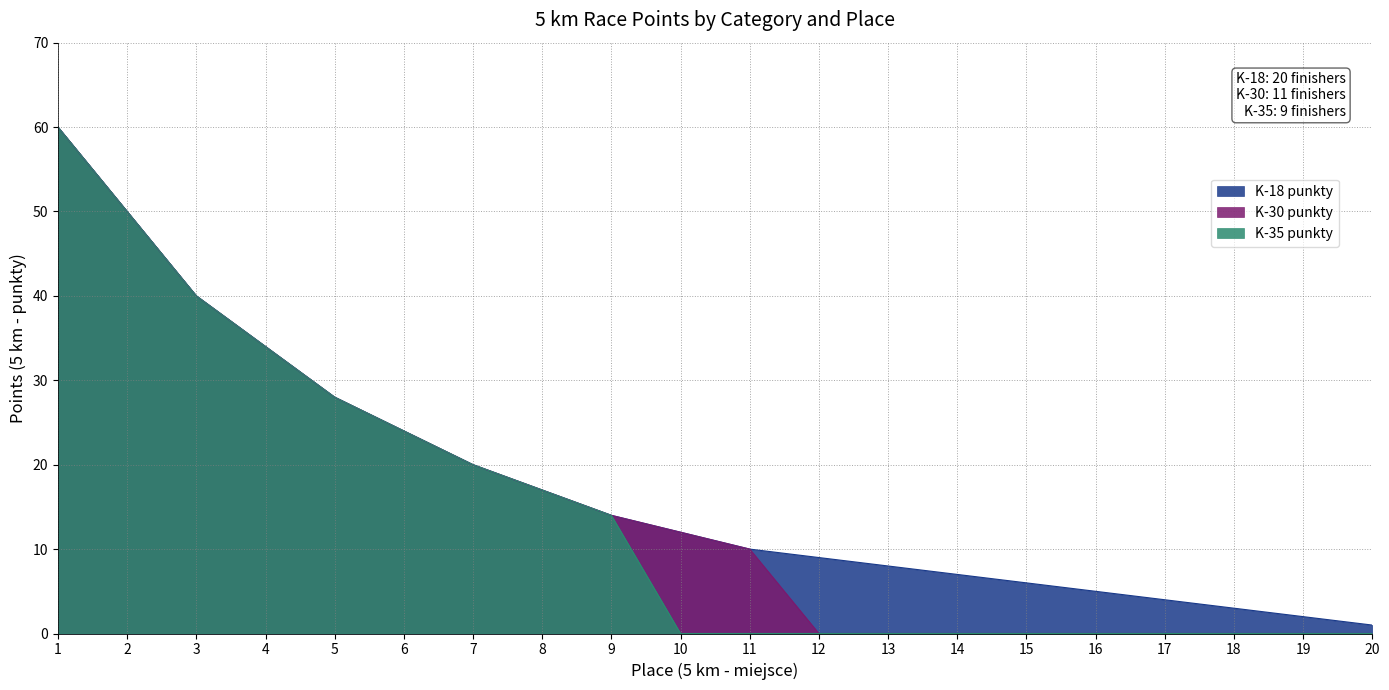

Which series has the largest total across all categories?

K-18 punkty